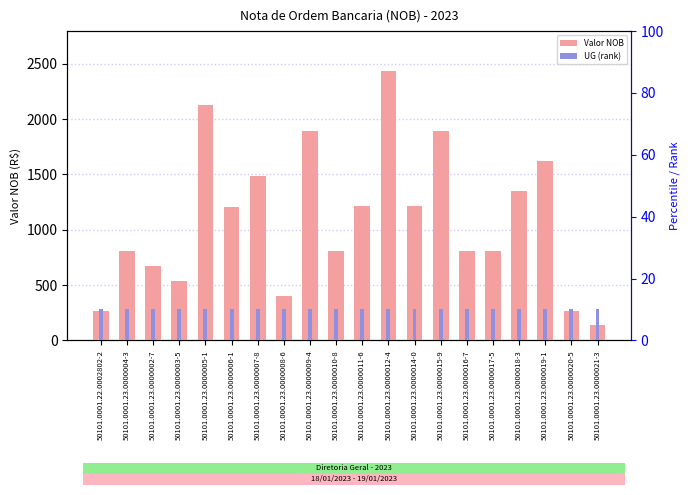

Rank the categories by Valor NOB value from lowest to highest.

50101.0001.23.0000021-3, 50101.0001.22.0002802-2, 50101.0001.23.0000020-5, 50101.0001.23.0000008-6, 50101.0001.23.0000003-5, 50101.0001.23.0000002-7, 50101.0001.23.0000004-3, 50101.0001.23.0000010-8, 50101.0001.23.0000016-7, 50101.0001.23.0000017-5, 50101.0001.23.0000006-1, 50101.0001.23.0000011-6, 50101.0001.23.0000014-0, 50101.0001.23.0000018-3, 50101.0001.23.0000007-8, 50101.0001.23.0000019-1, 50101.0001.23.0000009-4, 50101.0001.23.0000015-9, 50101.0001.23.0000005-1, 50101.0001.23.0000012-4